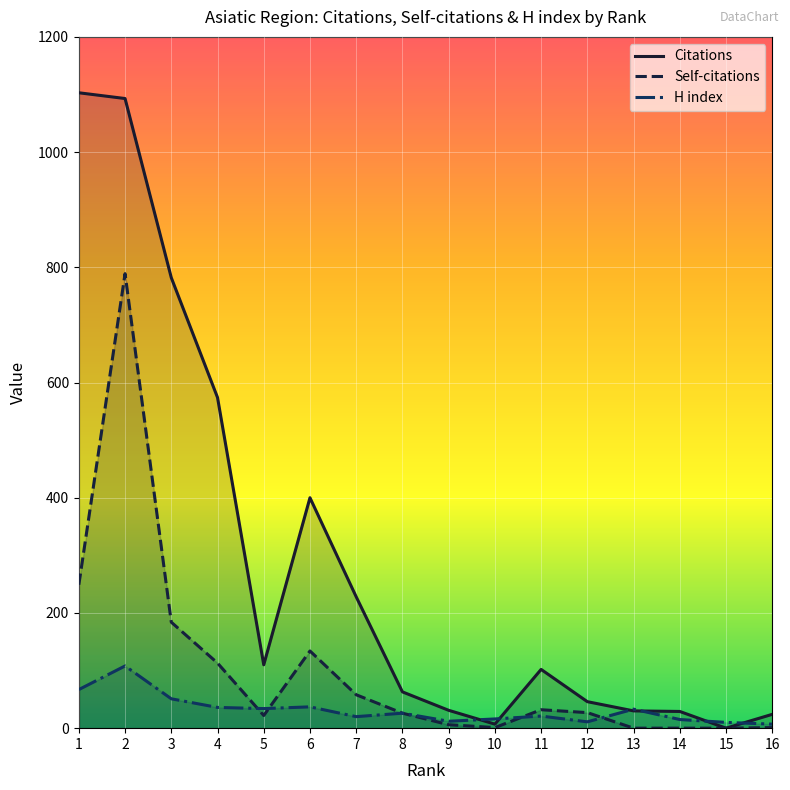

Is it true that Self-citations equals 6 at 8?

False